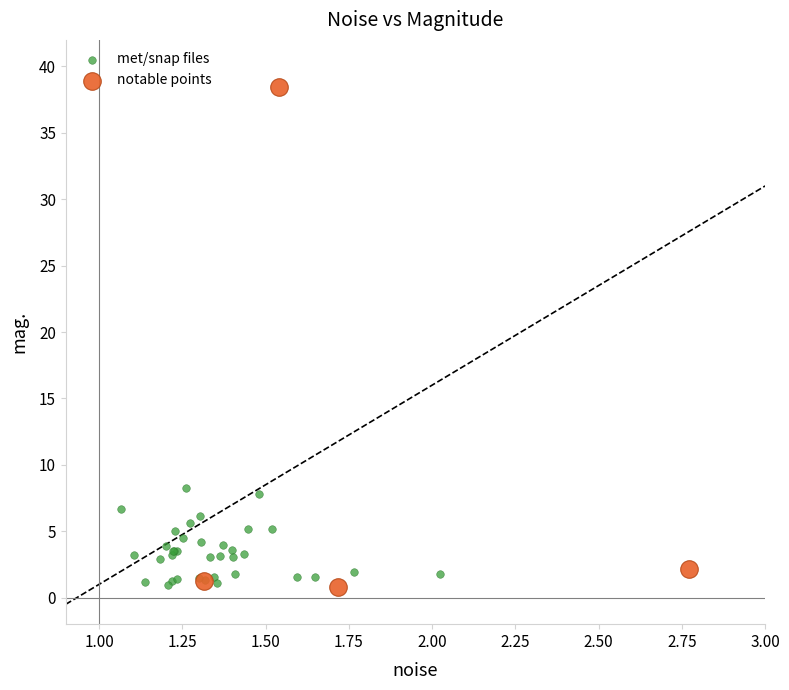

Which series has the widest spread of Y values?

notable points